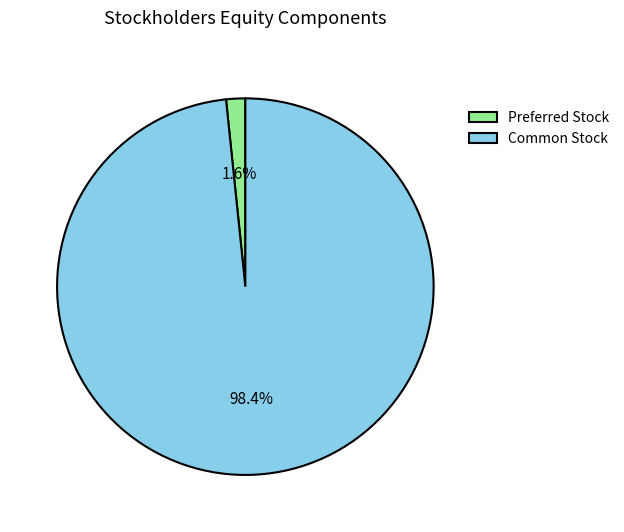

How many slices are in this pie chart?

2